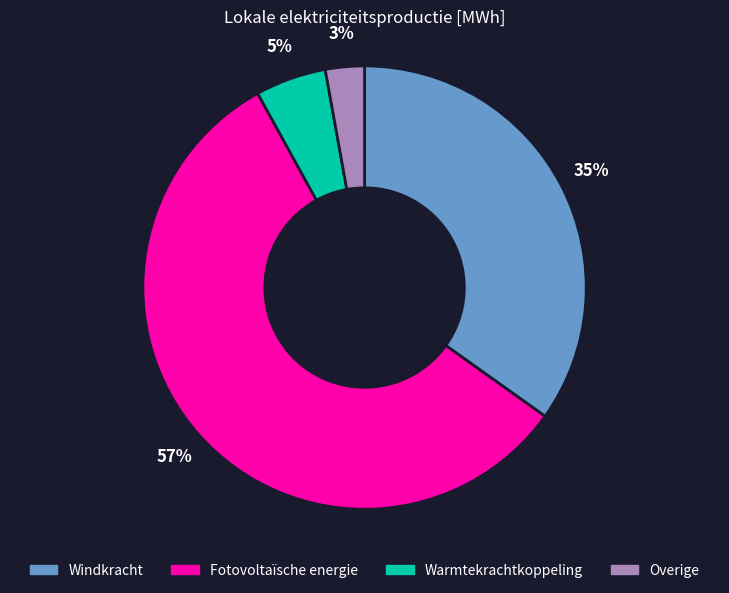

To the nearest percent, what is the combined percentage of Warmtekrachtkoppeling and Fotovoltaïsche energie?

62%